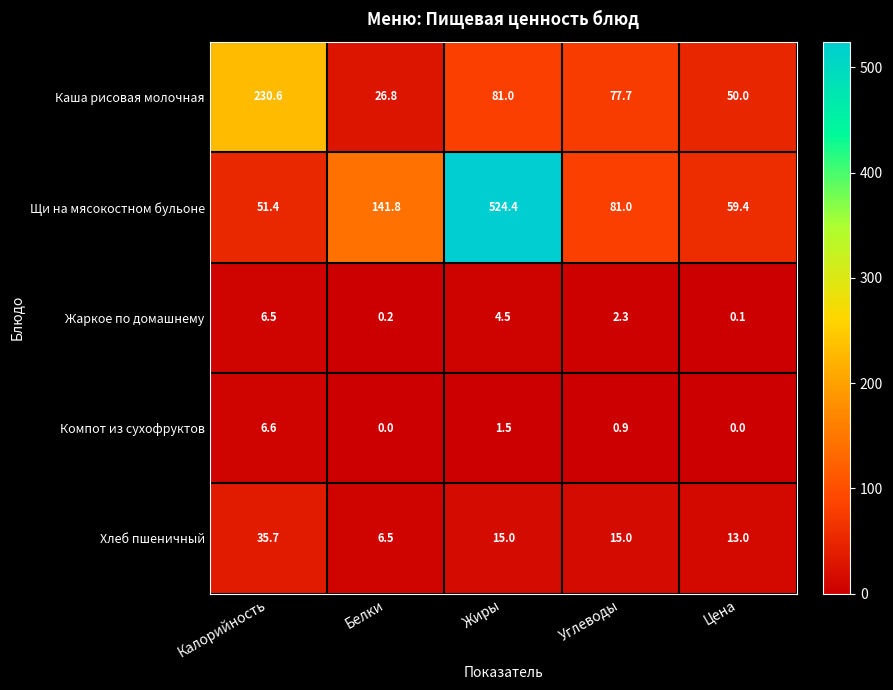

Reading right to left, list all the values displayed in this chart.

Каша рисовая молочная: Цена=50.0	Углеводы=77.7	Жиры=81.0	Белки=26.8	Калорийность=230.6
Щи на мясокостном бульоне: Цена=59.4	Углеводы=81.0	Жиры=524.4	Белки=141.8	Калорийность=51.4
Жаркое по домашнему: Цена=0.1	Углеводы=2.3	Жиры=4.5	Белки=0.2	Калорийность=6.5
Компот из сухофруктов: Цена=0.0	Углеводы=0.9	Жиры=1.5	Белки=0.0	Калорийность=6.6
Хлеб пшеничный: Цена=13.0	Углеводы=15.0	Жиры=15.0	Белки=6.5	Калорийность=35.7